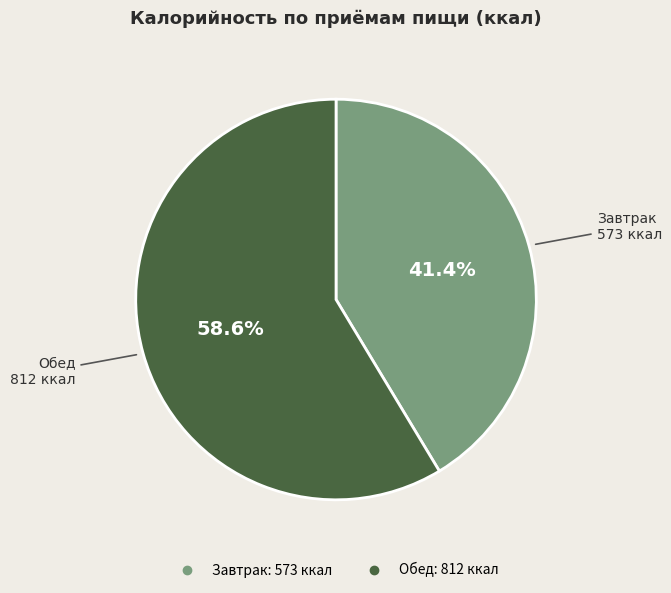

What is the total percentage of Обед and Завтрак?

100.0%